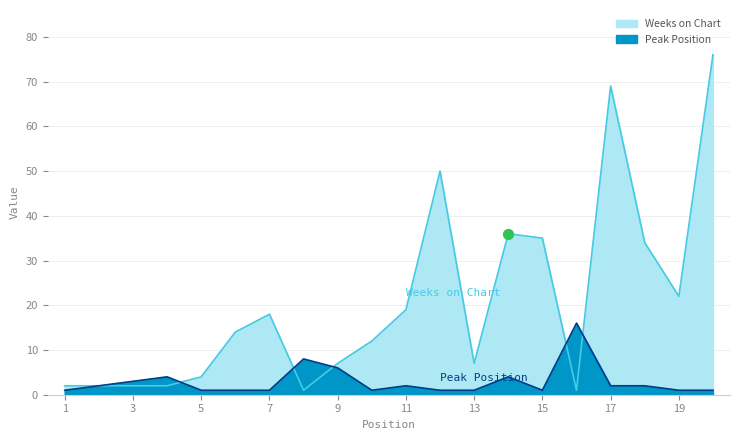

Is the value of Weeks on Chart at 12 greater than the value of Peak Position at 4?

Yes